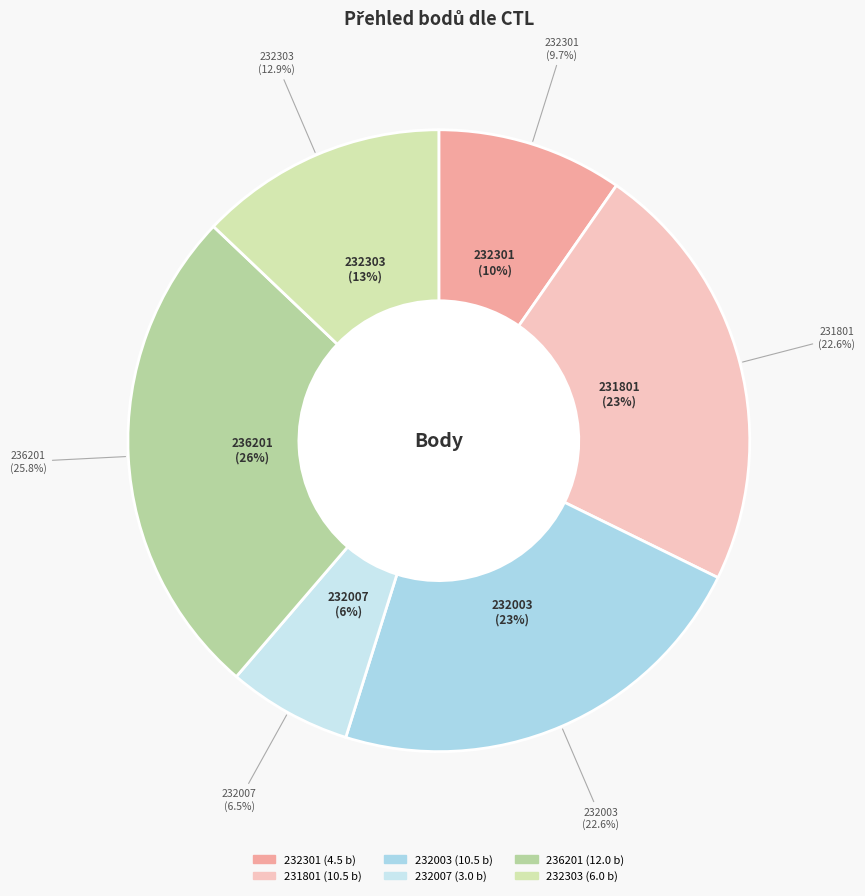

Between 232003 and 232303, which is larger?

232003